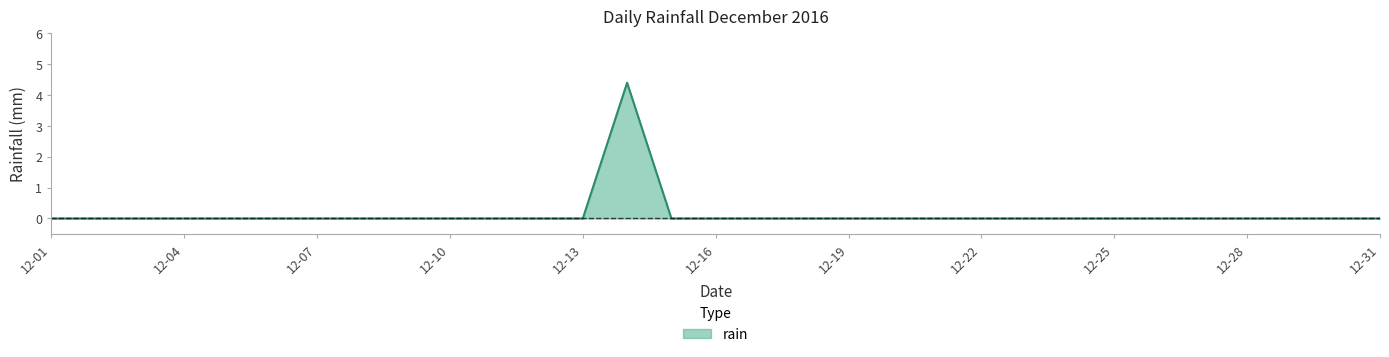

What is the difference between the maximum and minimum values?

4.4